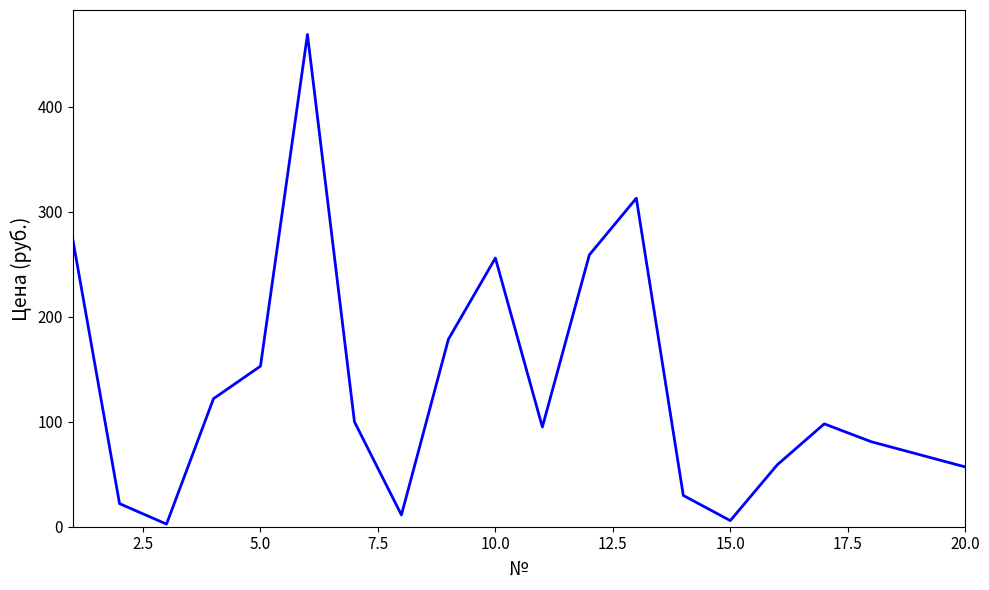

What is the greatest value displayed?

469.0